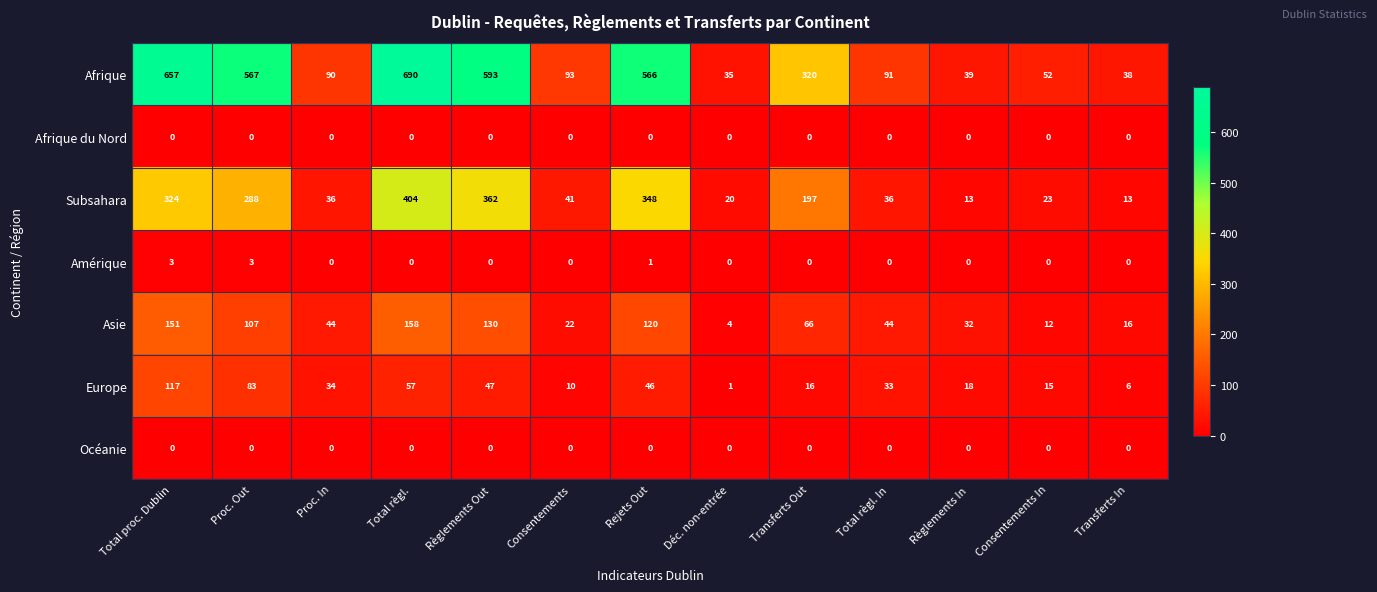

Which series has the largest range (max minus min)?

Afrique